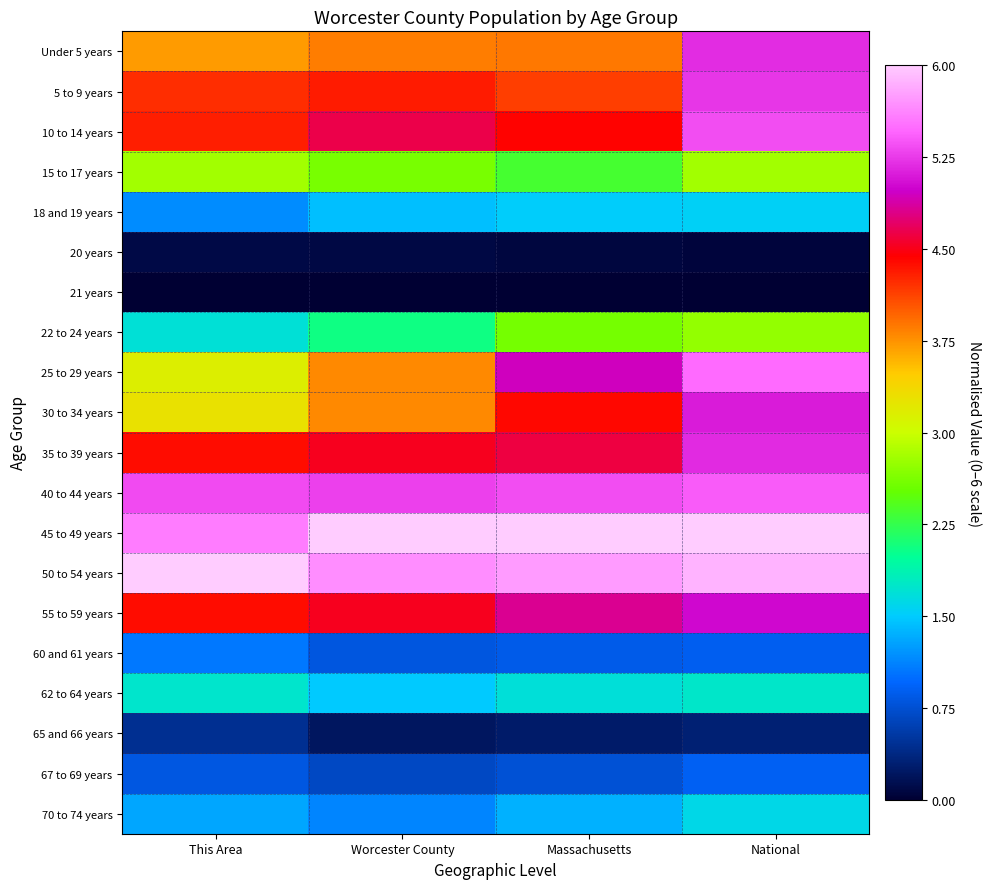

Which series has the largest total across all categories?

45 to 49 years